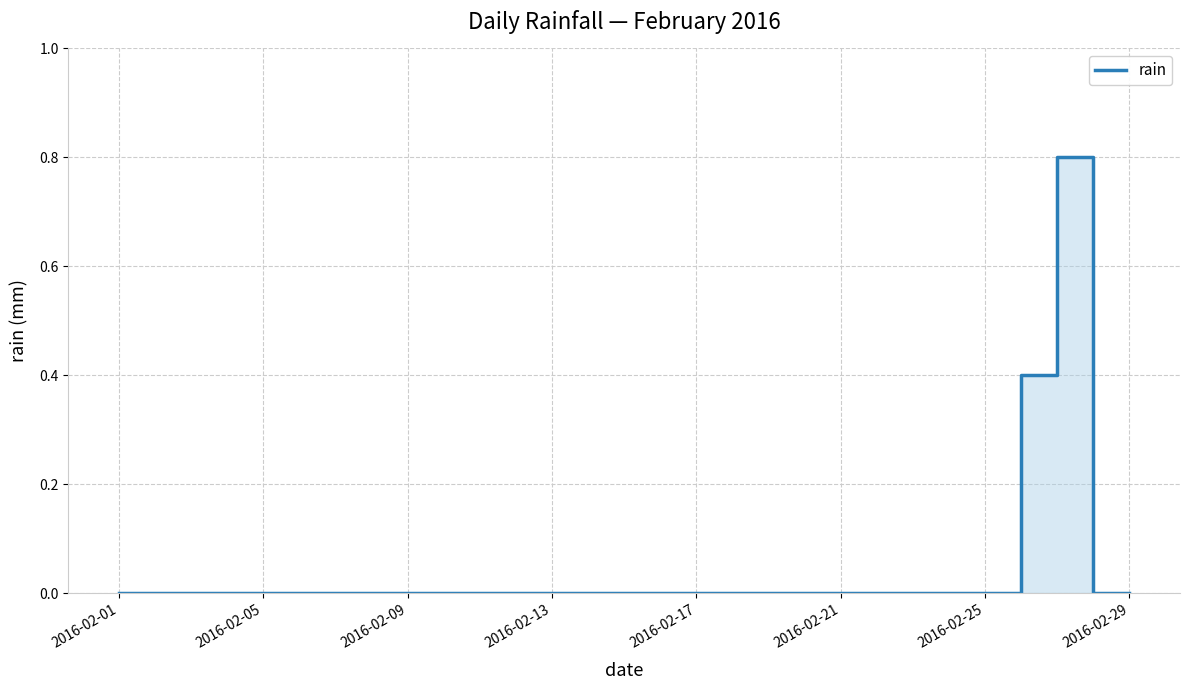

How many data points does each series have?

29